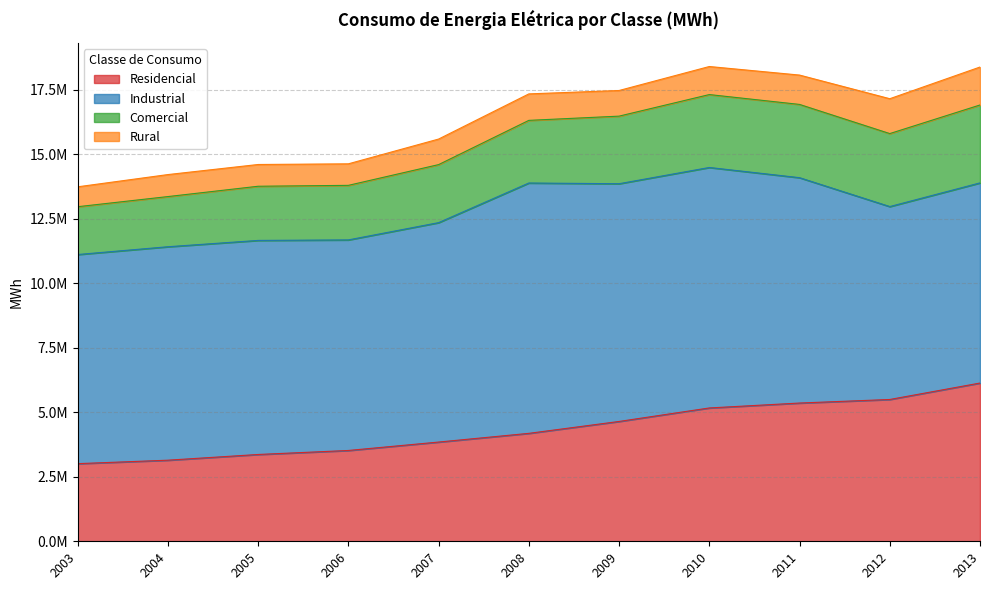

Reading right to left, transcribe all the data shown in this chart.

Residencial: 6130239	5493257	5355561	5164830	4642009	4181098	3844017	3517769	3362841	3141439	3007291
Industrial: 7753202	7473215	8729871	9315642	9209322	9697867	8499839	8156908	8292147	8268670	8101174
Comercial: 3018284	2827168	2837810	2824391	2618071	2426641	2247935	2113516	2098459	1943329	1852309
Rural: 1470361	1350825	1136833	1086930	993421	1025668	990023	834056	842642	852382	770746